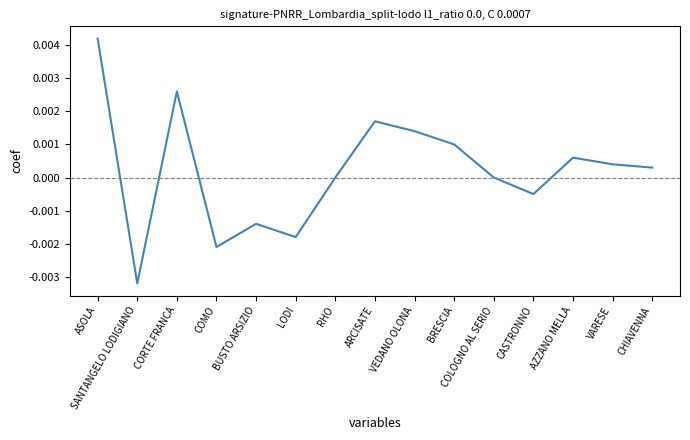

Which label corresponds to the largest value in the chart?

ASOLA